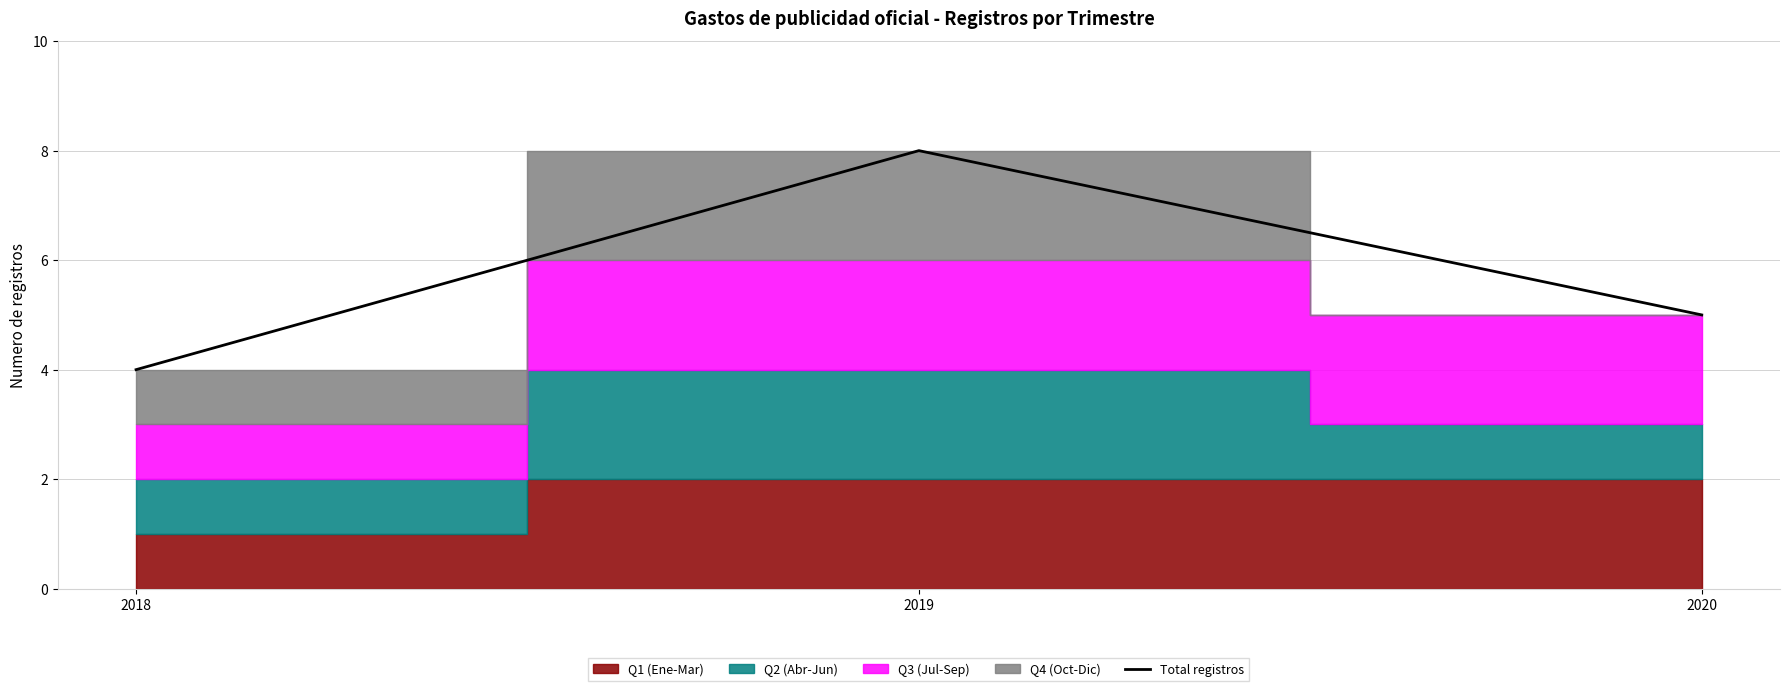

What is the minimum value for Total registros?

4